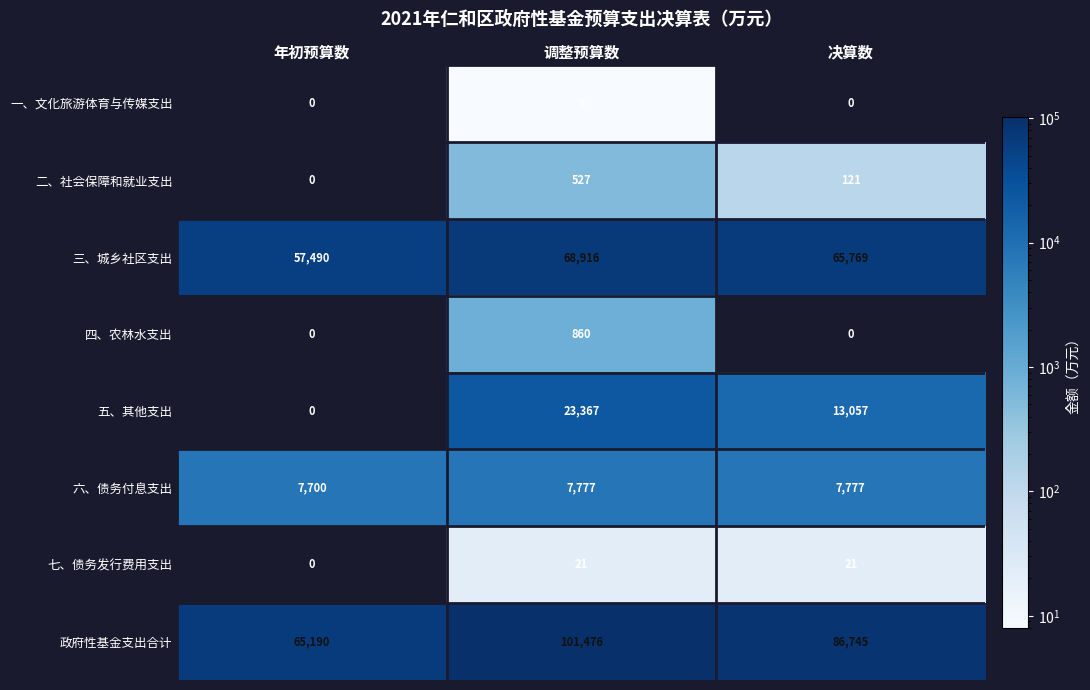

At which label does 二、社会保障和就业支出 first exceed 121?

调整预算数